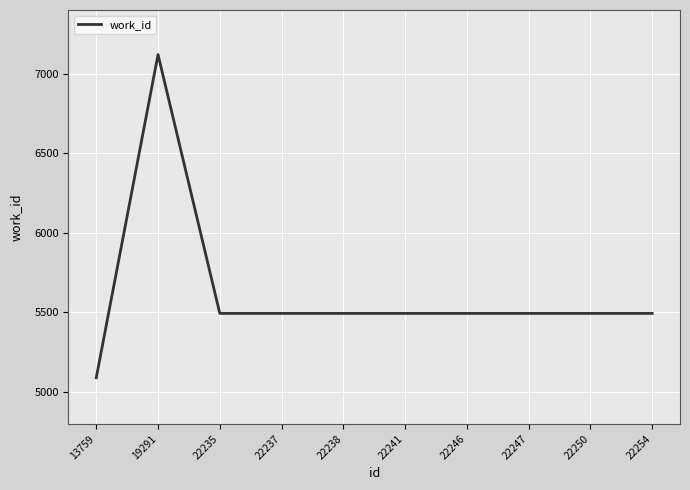

Which label corresponds to the largest value in the chart?

19291